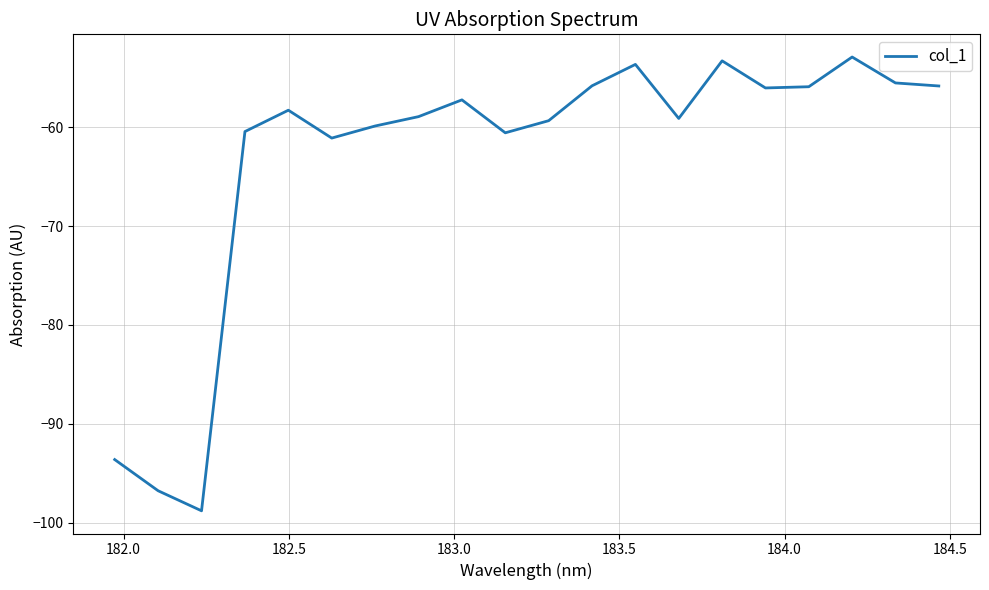

What is the minimum value shown in the chart?

-98.8